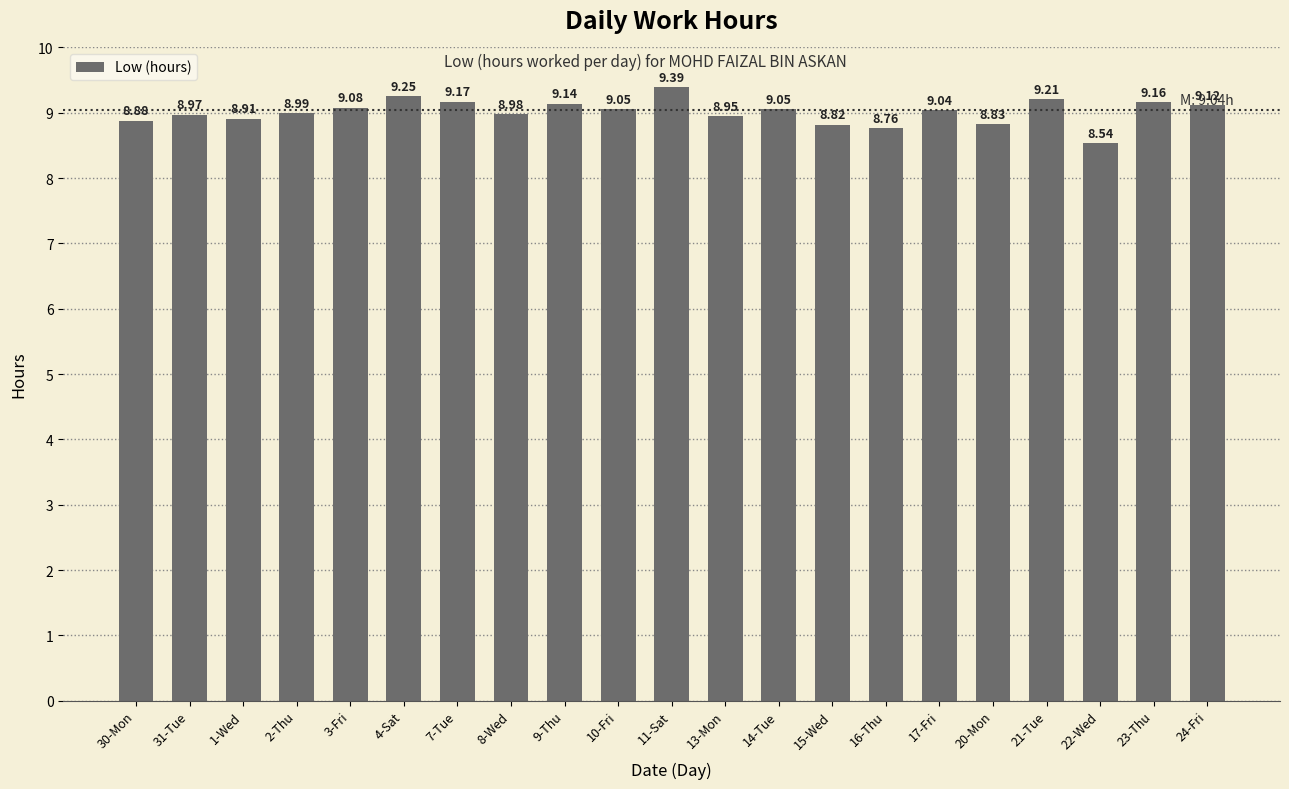

What is the label of the 17th bar from the right?

3-Fri